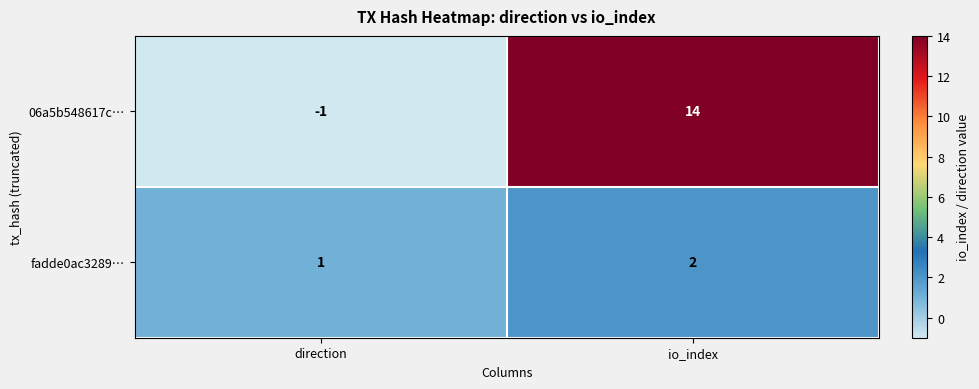

At which category is the sum across all series the highest?

io_index